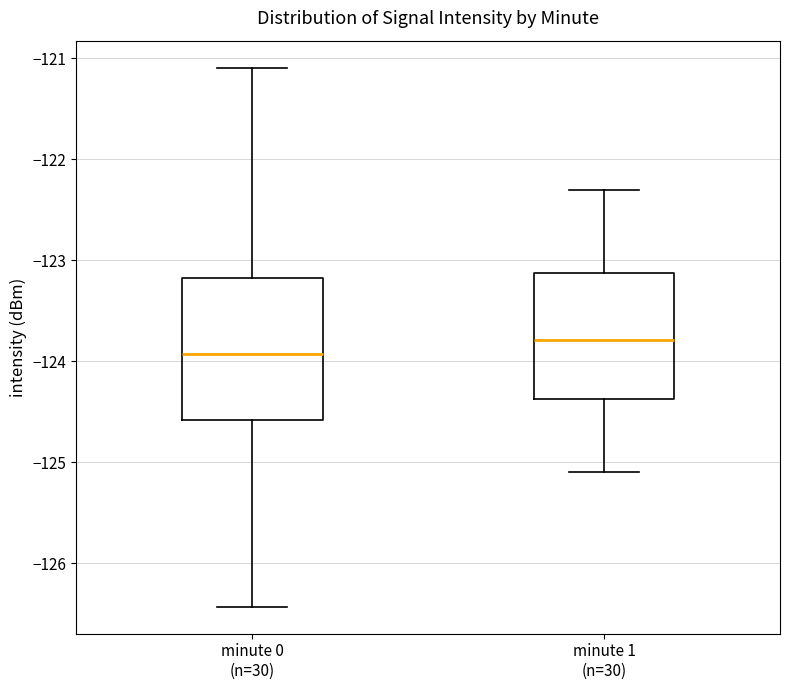

Which box has the lowest median line?

minute 0 (n=30)